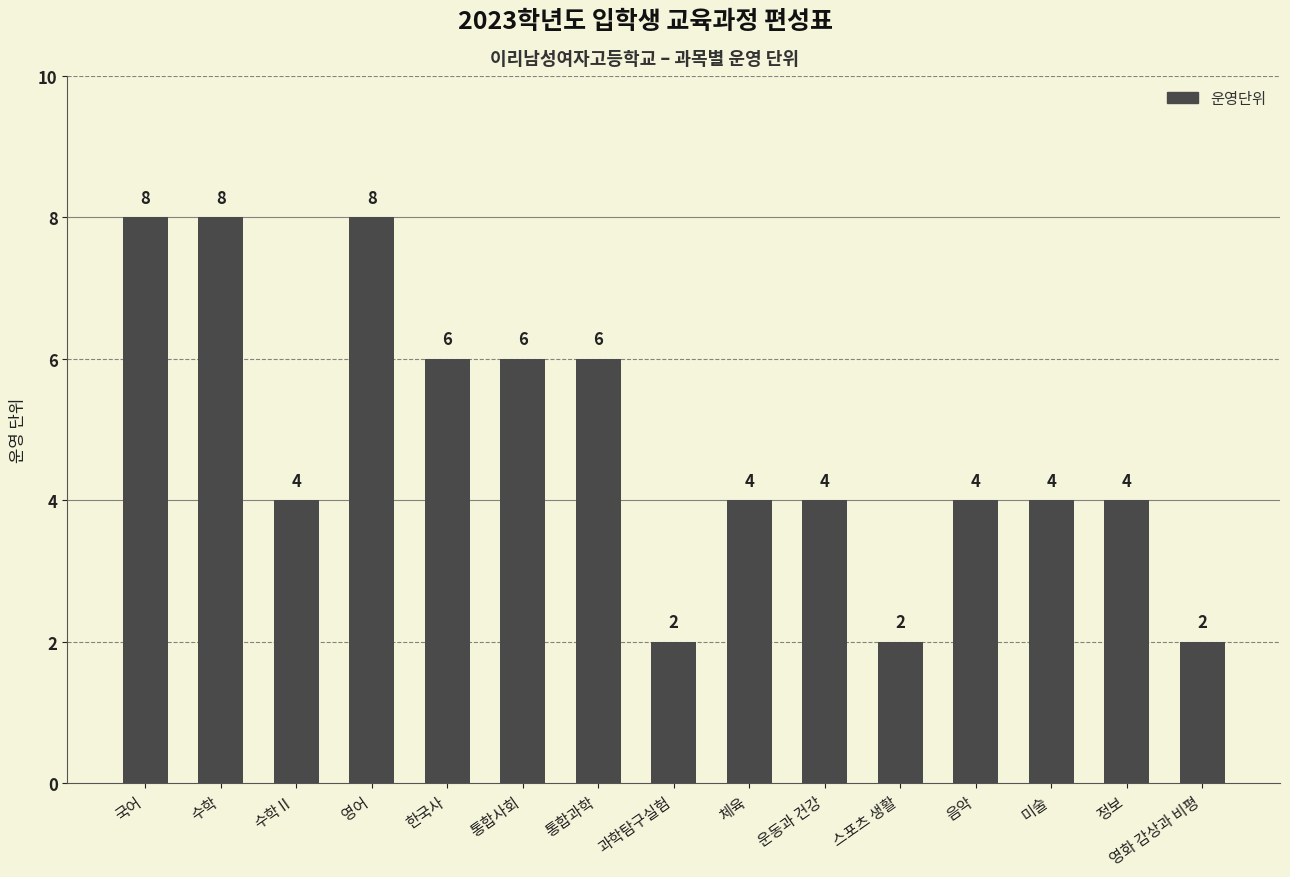

What is the label of the 2nd bar from the right?

정보